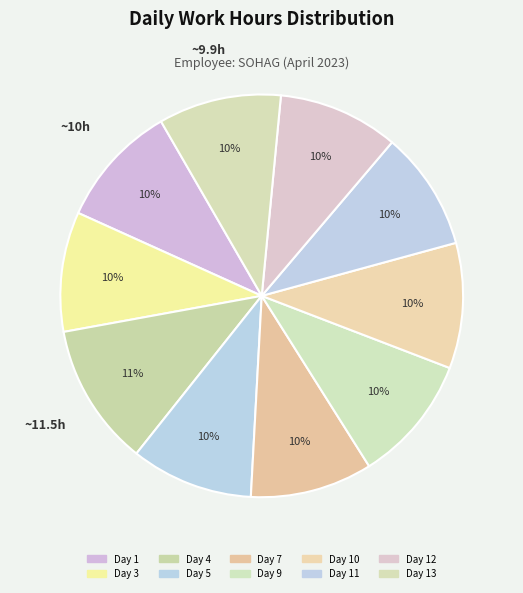

How many slices are in this pie chart?

10